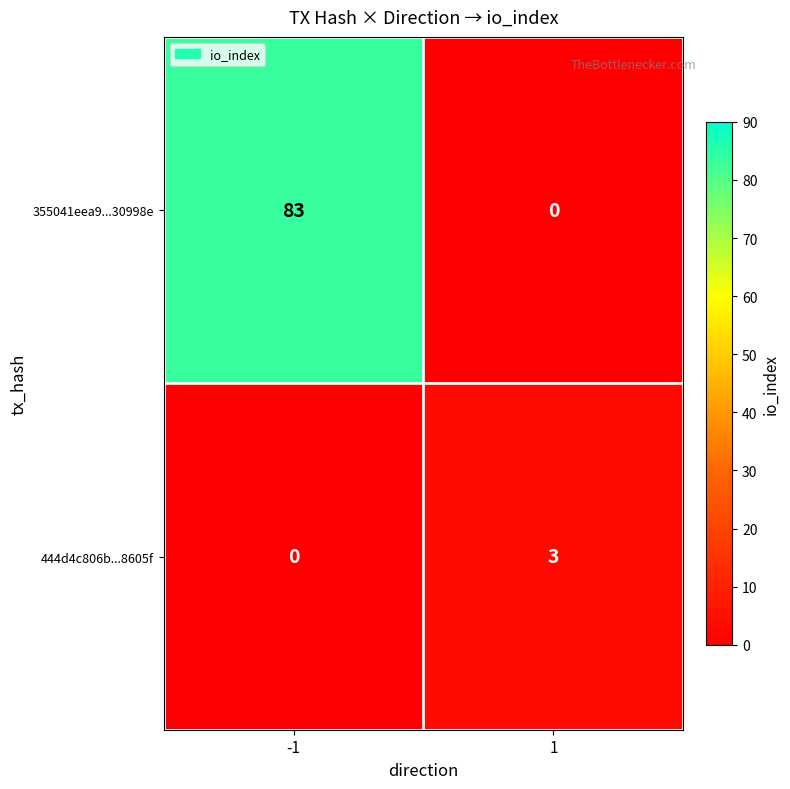

How many categories are shown in the chart?

2